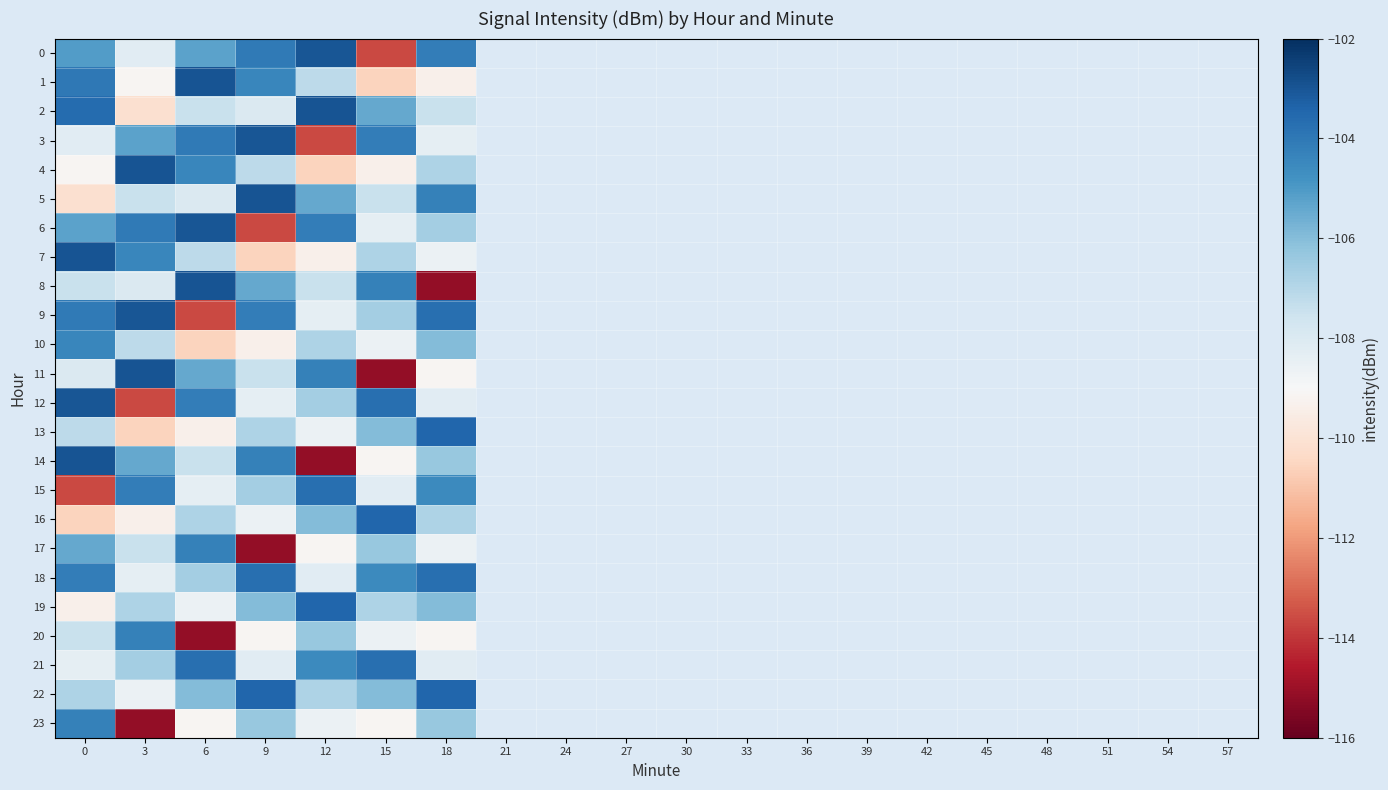

At how many categories does at least one series exceed -106?

7